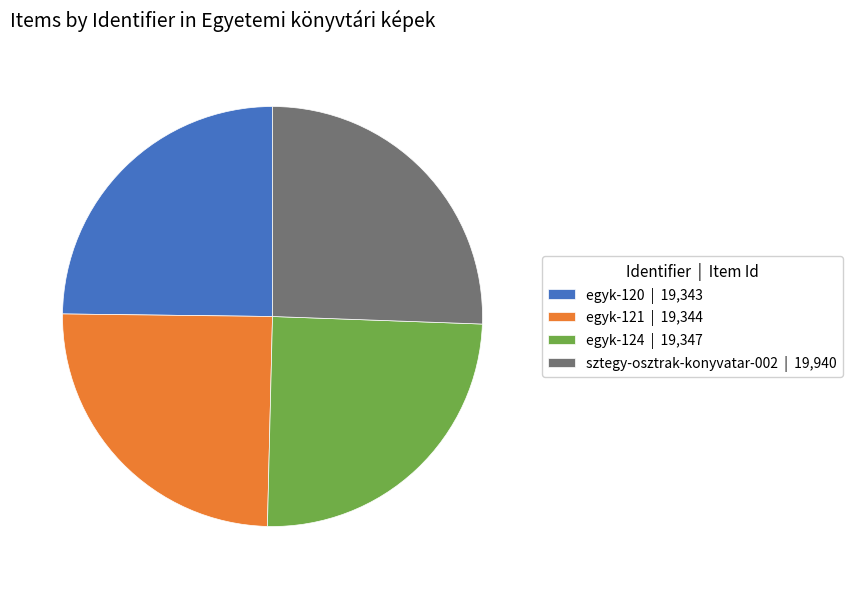

Is it true that egyk-121 is 25% of the pie?

True